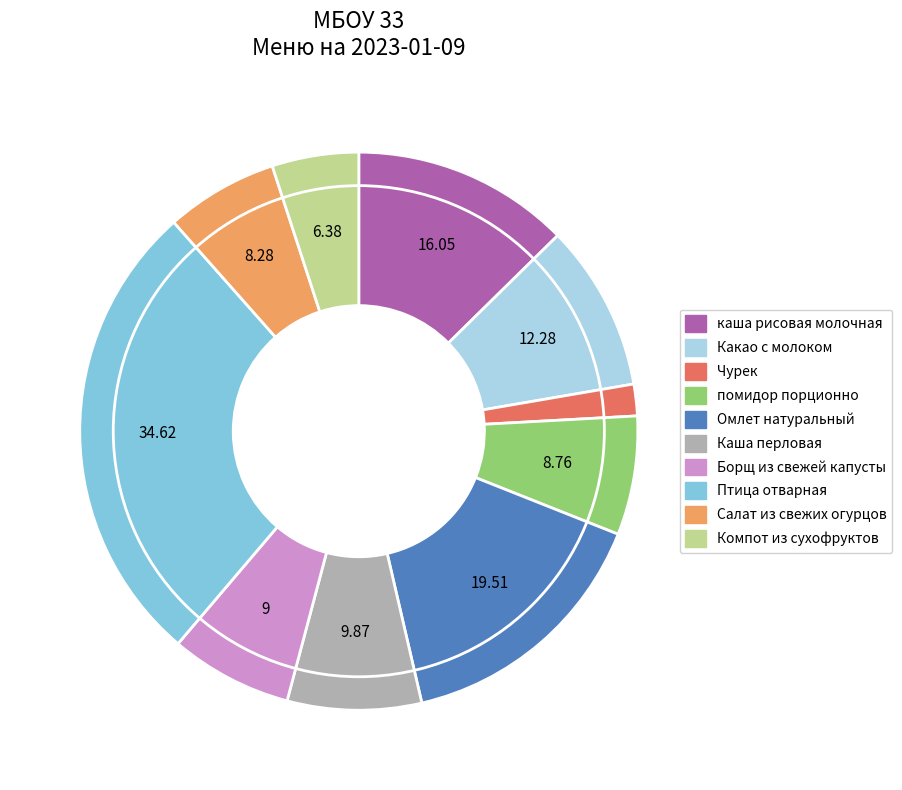

Is there any slice that represents more than half of the pie?

No